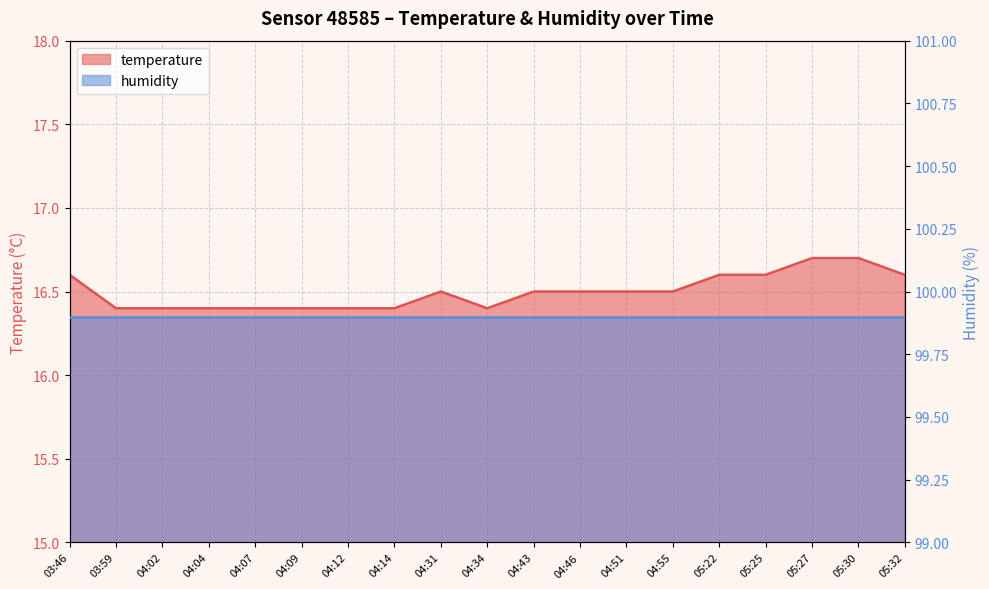

Reading right to left, transcribe all the data shown in this chart.

16.6	16.7	16.7	16.6	16.6	16.5	16.5	16.5	16.5	16.4	16.5	16.4	16.4	16.4	16.4	16.4	16.4	16.4	16.6